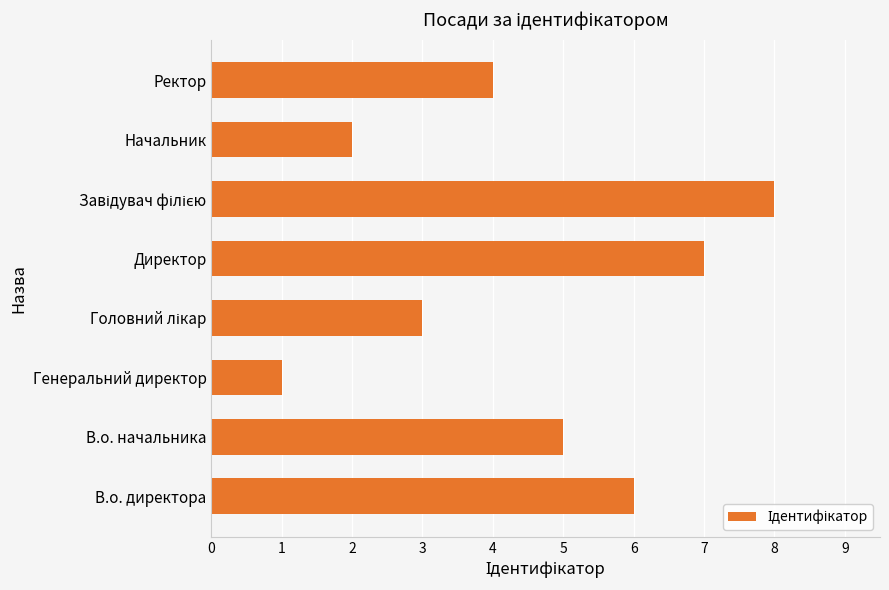

What is the difference between the maximum and minimum values?

7